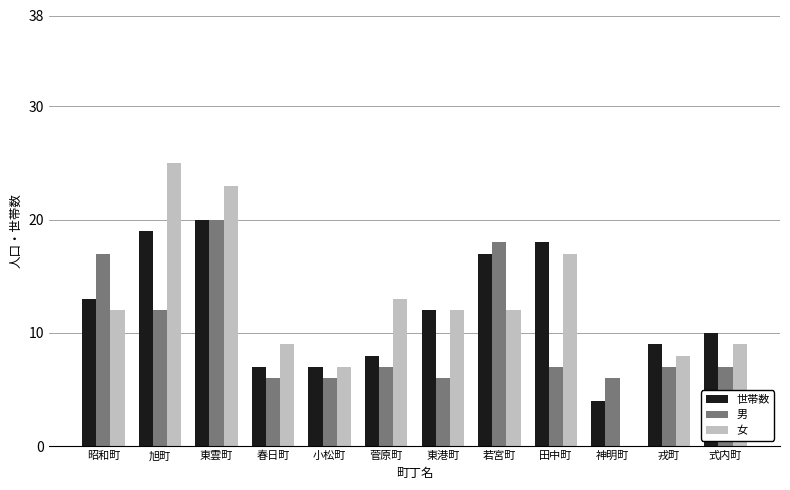

Which series has the widest spread of values?

女